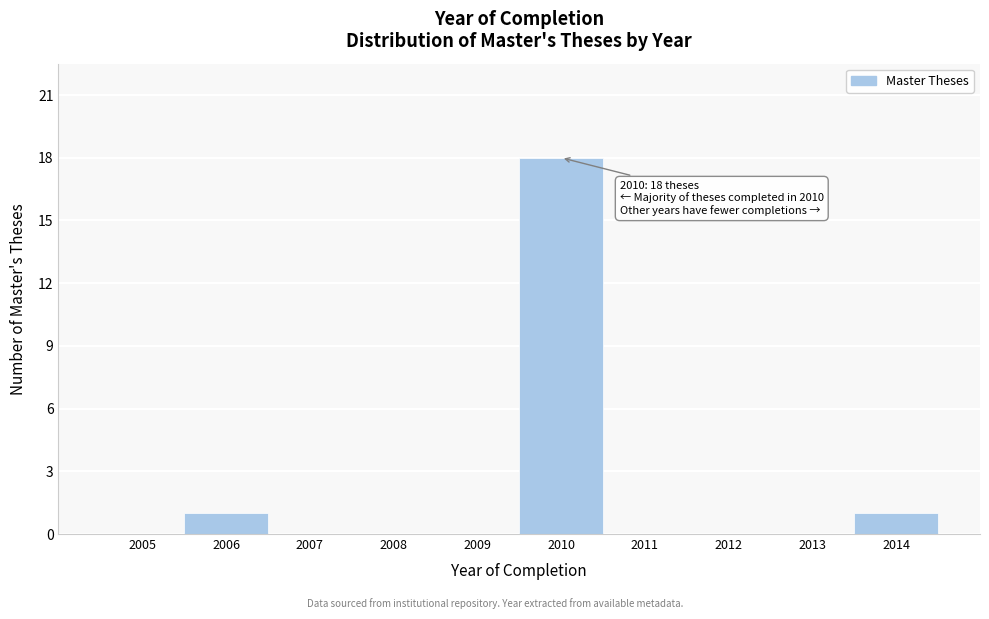

Reading left to right, extract all data points from this chart.

2005=0	2006=1	2007=0	2008=0	2009=0	2010=18	2011=0	2012=0	2013=0	2014=1